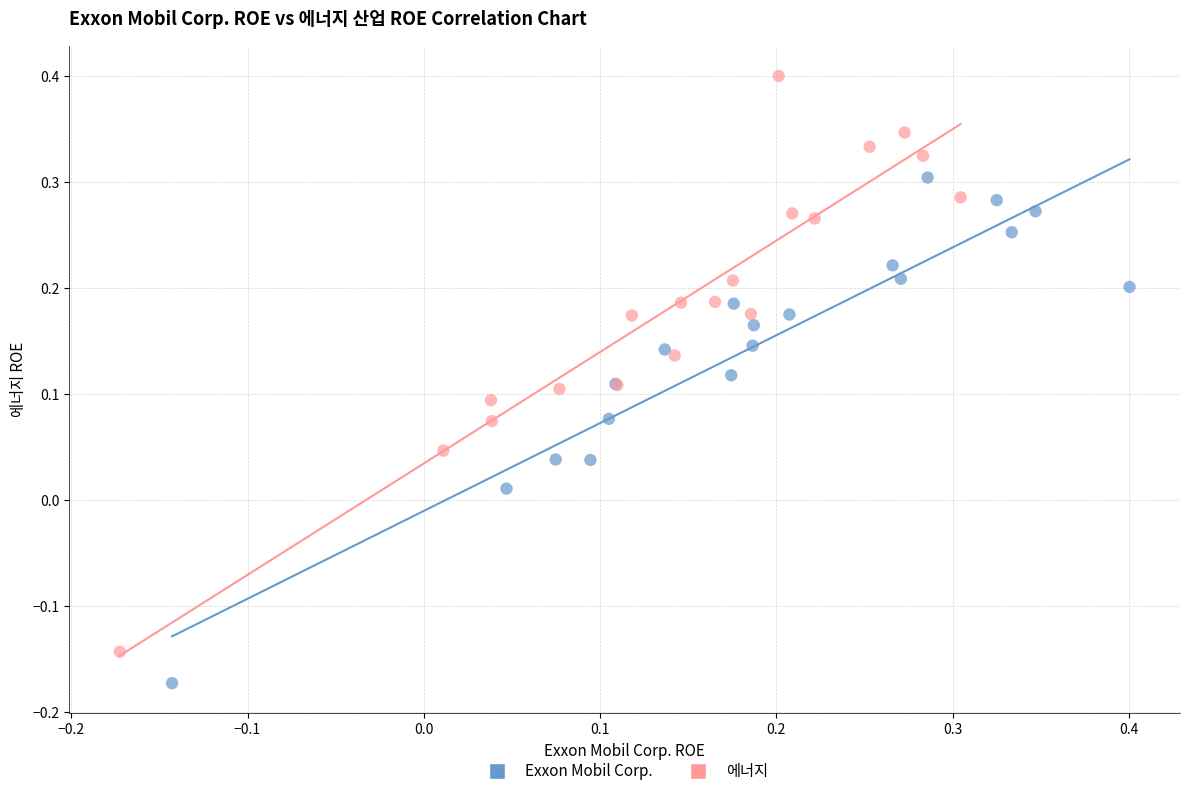

Which series has the widest spread of Y values?

에너지